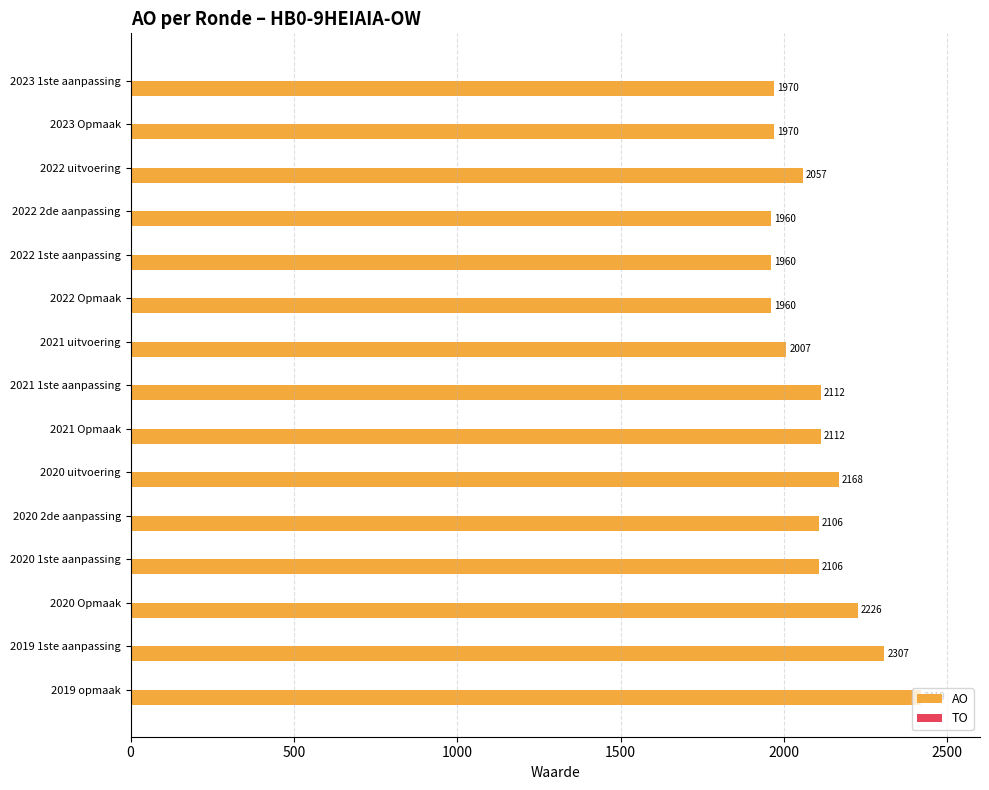

Approximately how many times larger is the value at 2021 Opmaak compared to 2019 1ste aanpassing?

0.9